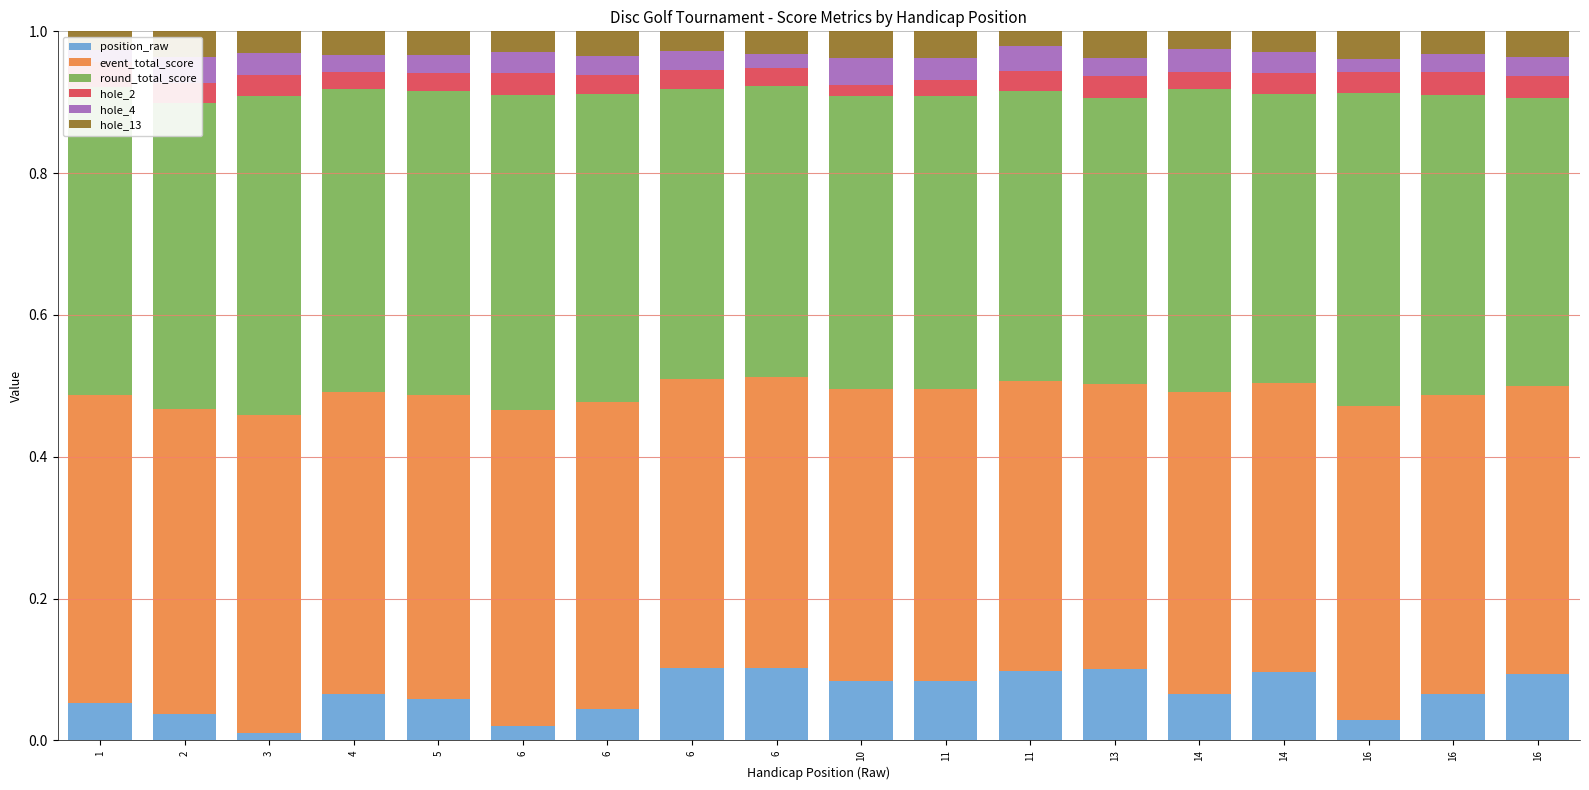

Reading left to right, list all the values displayed in this chart.

position_raw: 0.1	0.0	0.0	0.1	0.1	0.0	0.0	0.1	0.1	0.1	0.1	0.1	0.1	0.1	0.1	0.0	0.1	0.1
event_total_score: 0.4	0.4	0.4	0.4	0.4	0.4	0.4	0.4	0.4	0.4	0.4	0.4	0.4	0.4	0.4	0.4	0.4	0.4
round_total_score: 0.4	0.4	0.4	0.4	0.4	0.4	0.4	0.4	0.4	0.4	0.4	0.4	0.4	0.4	0.4	0.4	0.4	0.4
hole_2: 0.0	0.0	0.0	0.0	0.0	0.0	0.0	0.0	0.0	0.0	0.0	0.0	0.0	0.0	0.0	0.0	0.0	0.0
hole_4: 0.0	0.0	0.0	0.0	0.0	0.0	0.0	0.0	0.0	0.0	0.0	0.0	0.0	0.0	0.0	0.0	0.0	0.0
hole_13: 0.0	0.0	0.0	0.0	0.0	0.0	0.0	0.0	0.0	0.0	0.0	0.0	0.0	0.0	0.0	0.0	0.0	0.0